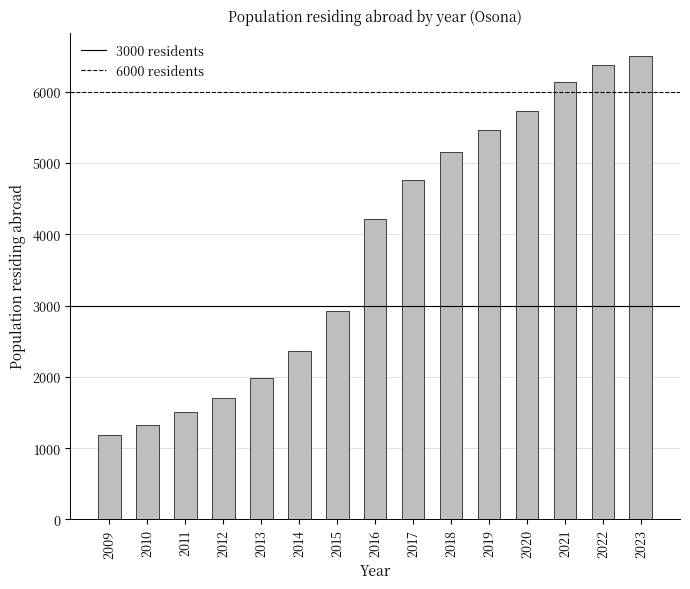

What is the sum of all values?

57350